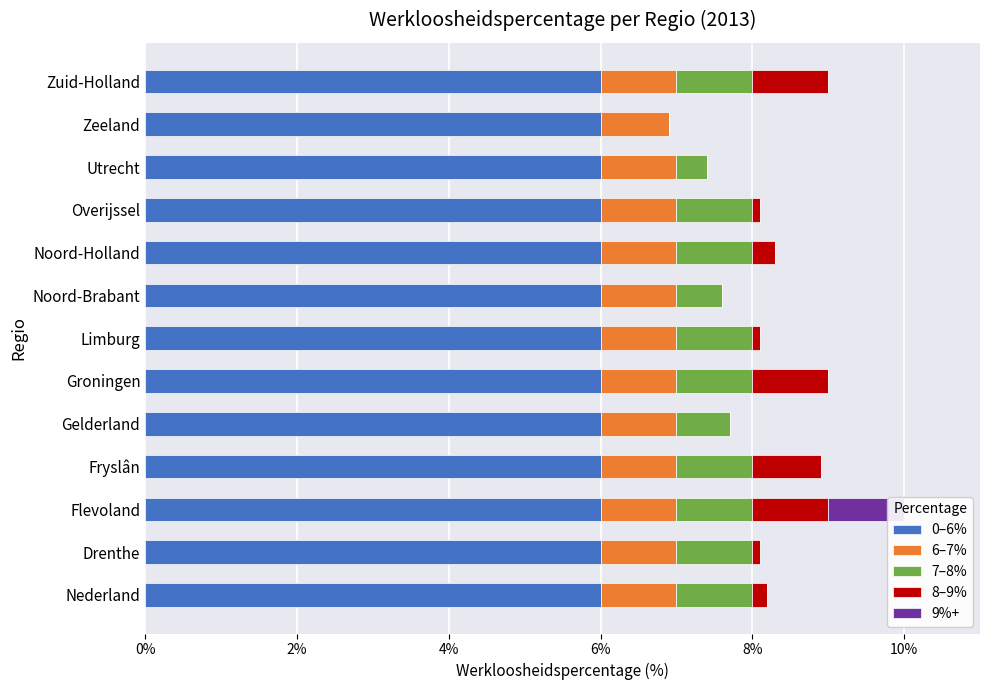

Is it true that 8–9% equals 0.0 at Limburg?

False